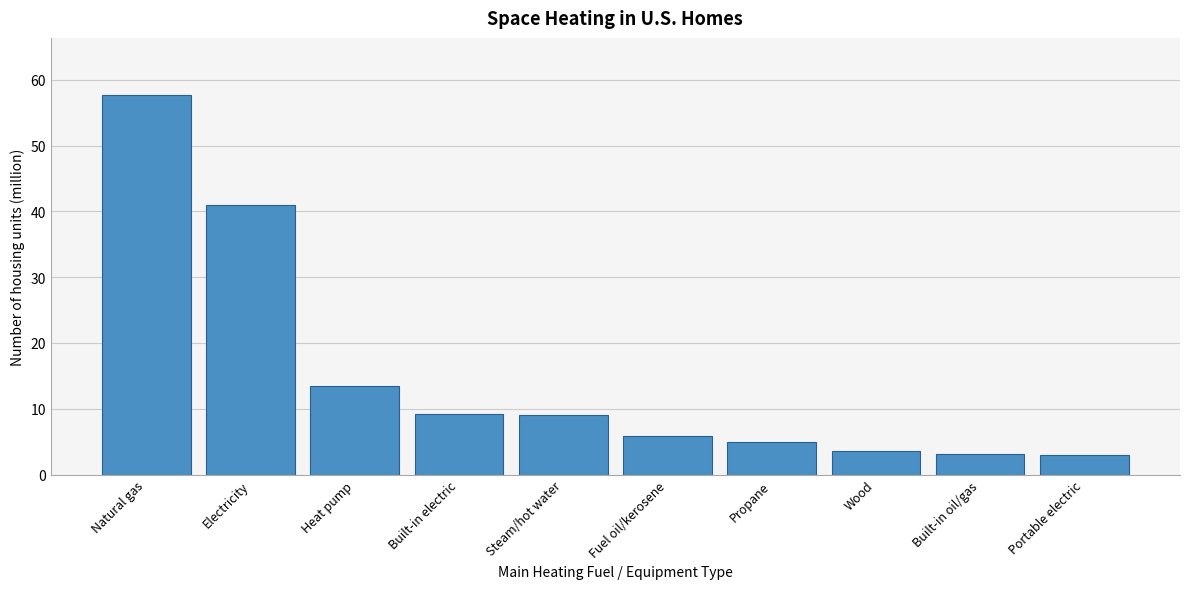

What is the difference between the maximum and second lowest values?

54.6